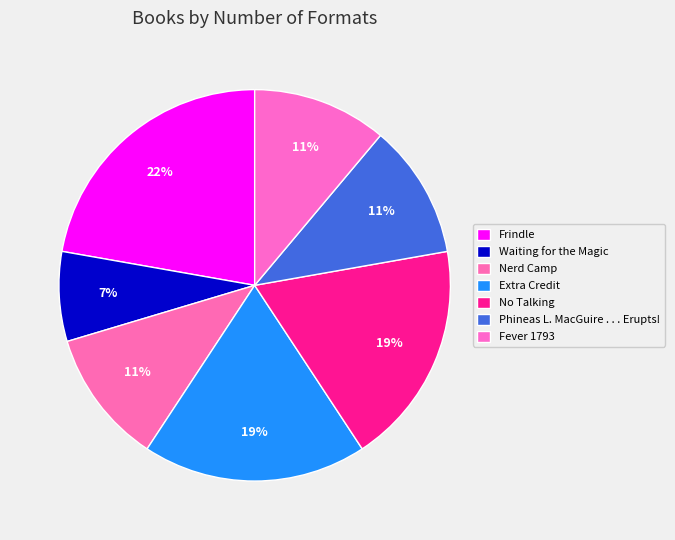

Which has a higher value, Waiting for the Magic or Frindle?

Frindle